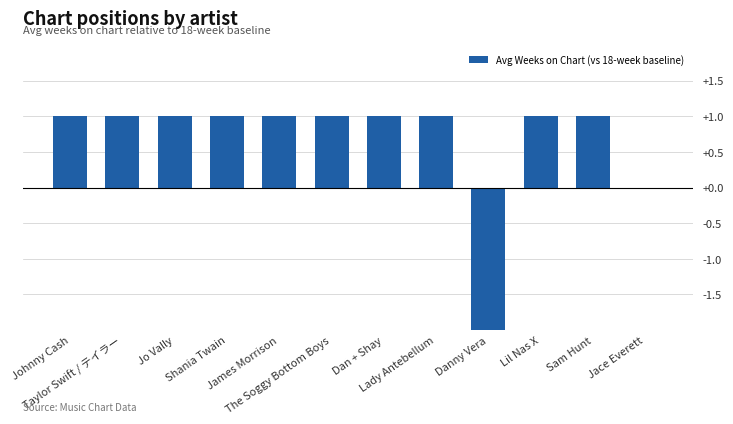

Does the chart contain stacked bars?

No